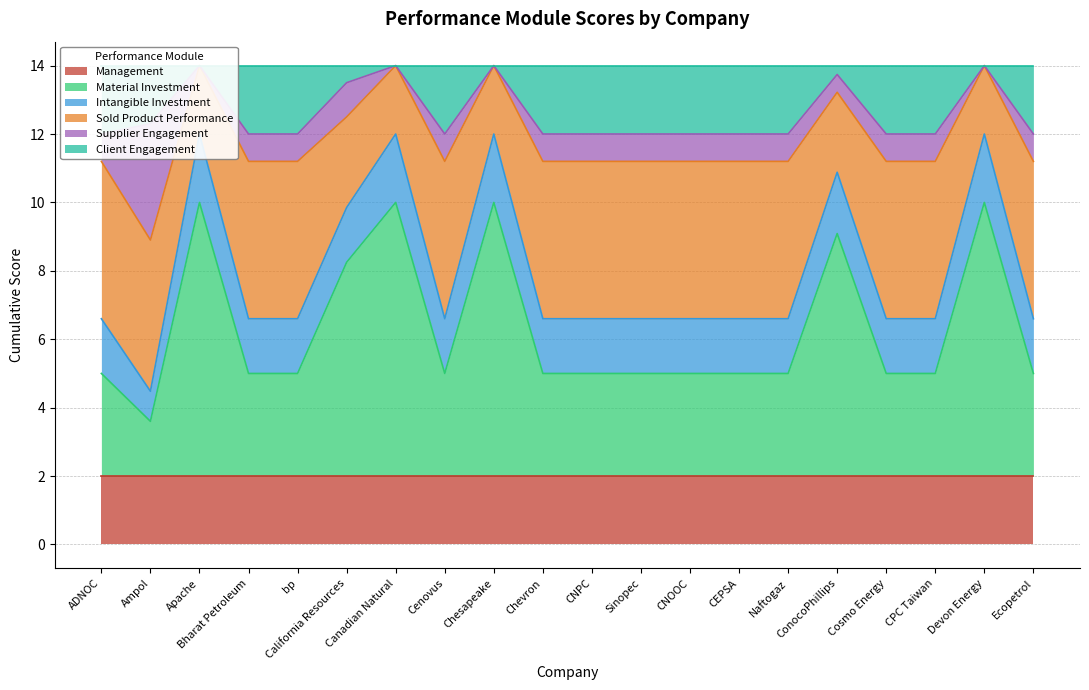

Which label corresponds to the largest value in the chart?

Apache